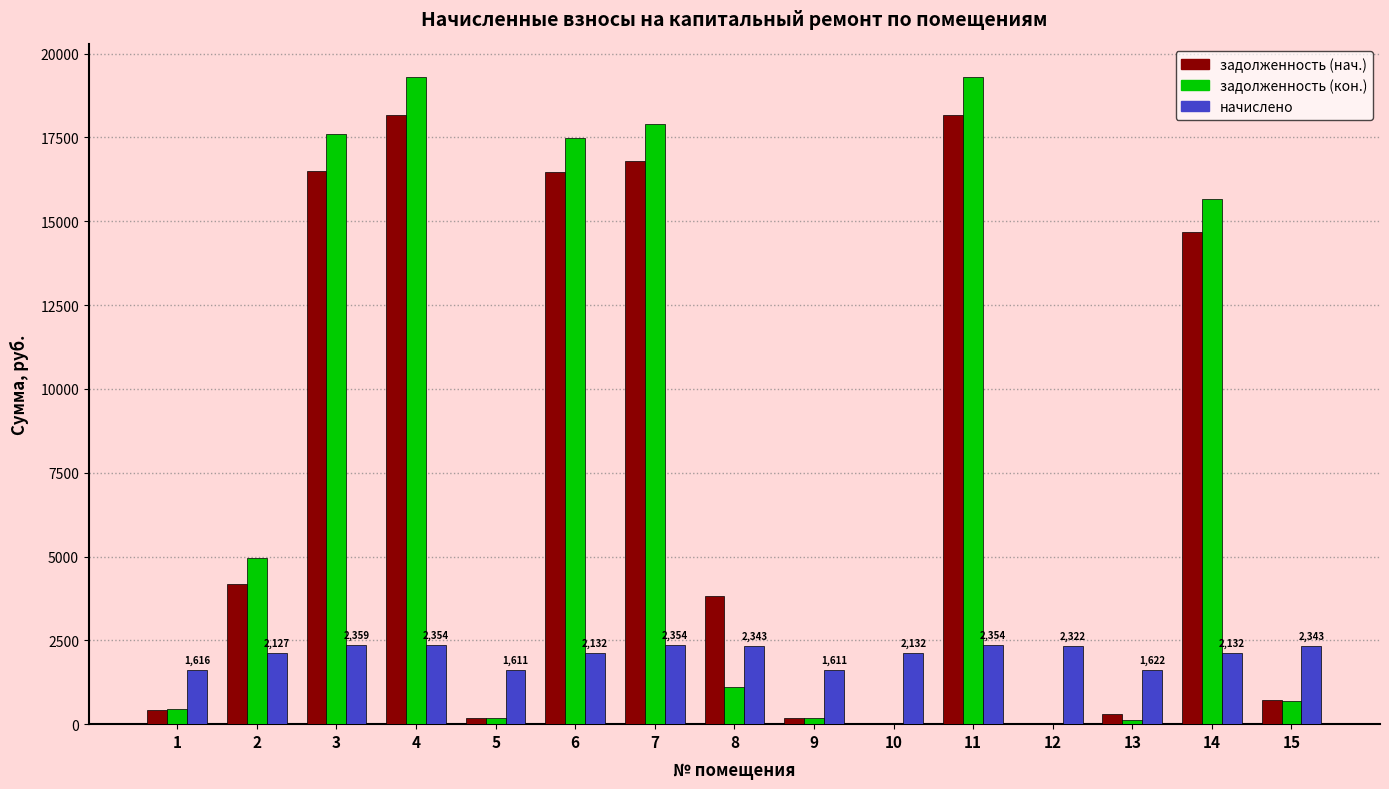

What is the maximum value shown in the chart?

19306.6